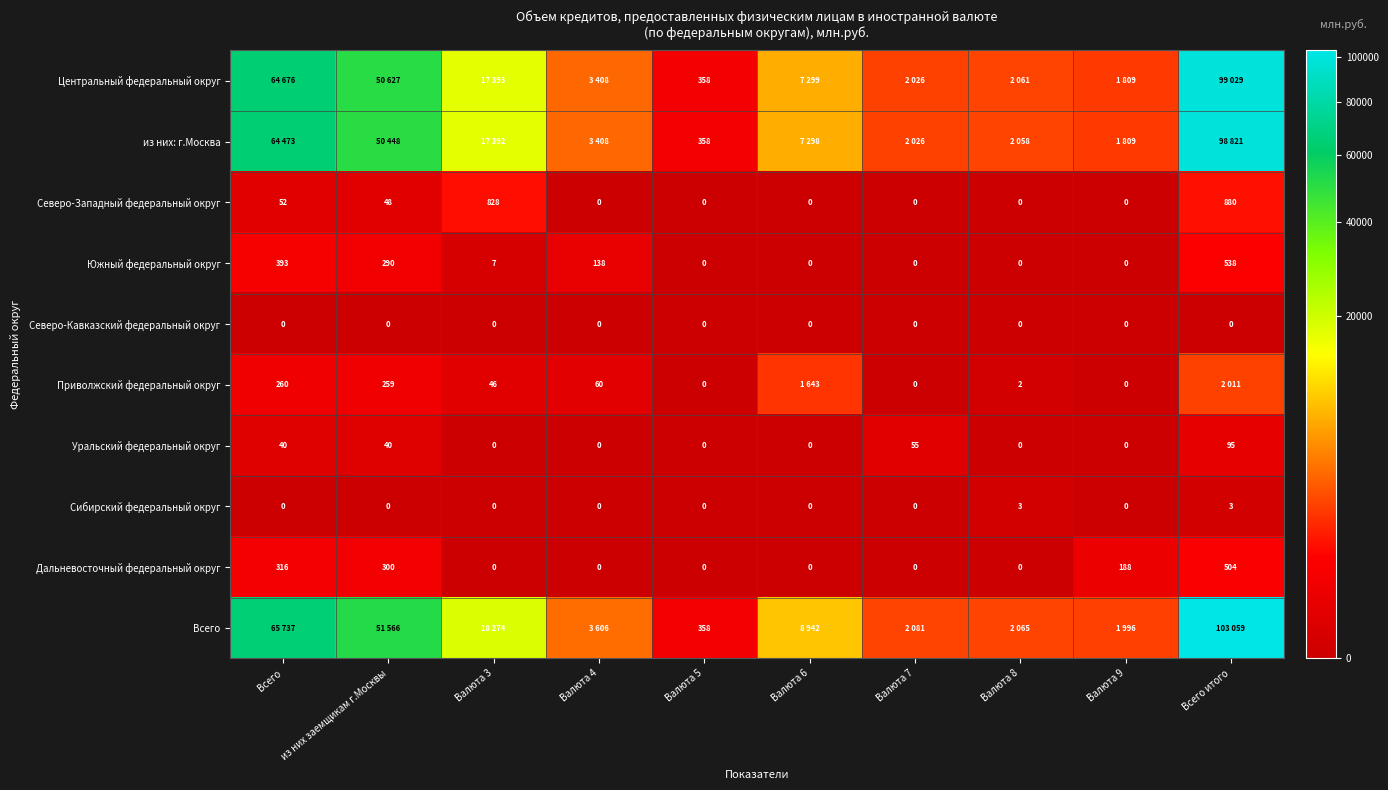

Is it true that Уральский федеральный округ equals 55 at Валюта 7?

True